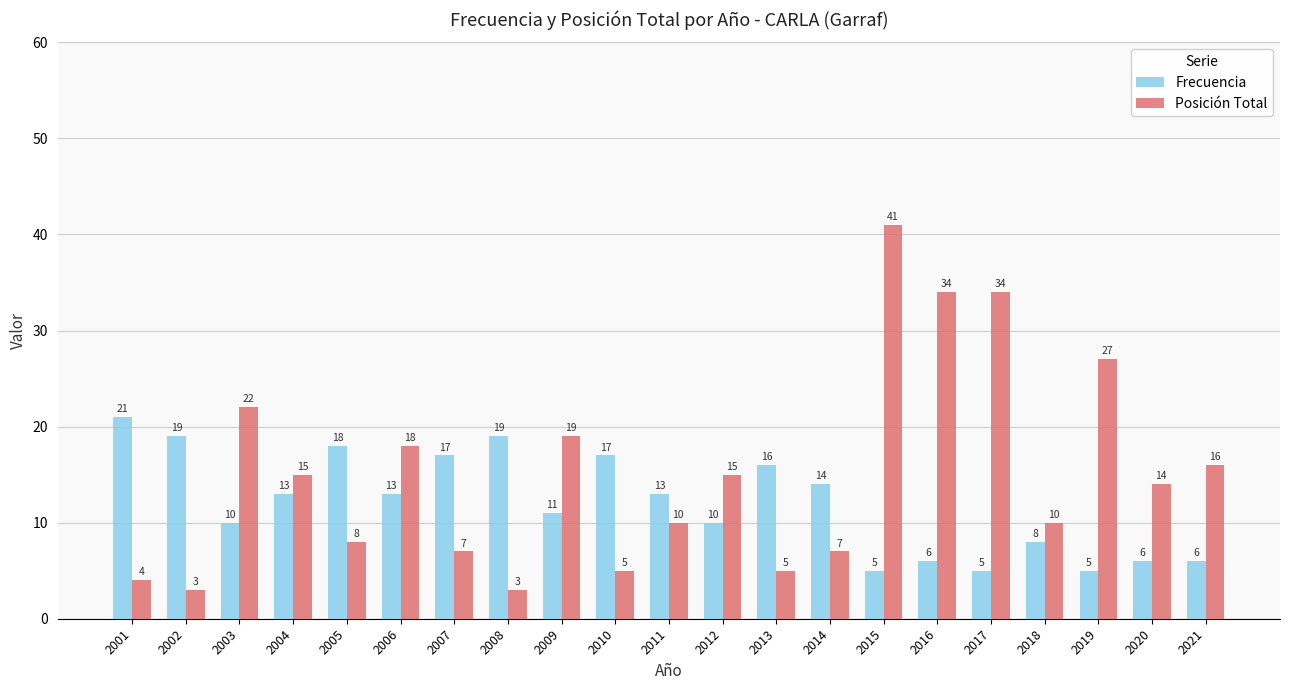

What is the total value across all series at 2015?

46